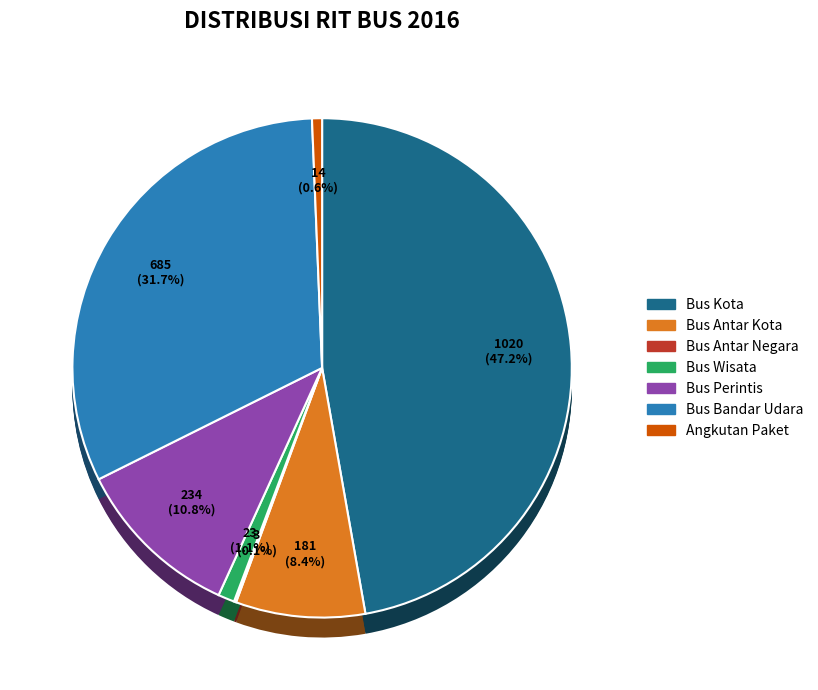

What is the total percentage of Bus Antar Kota and Bus Kota?

55.6%